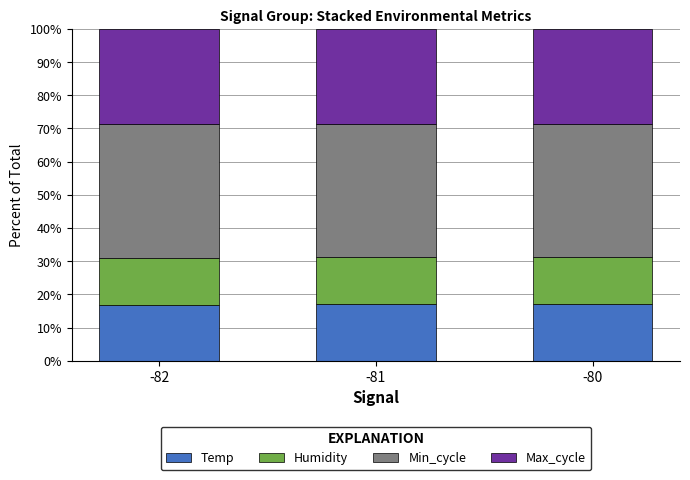

The Temp series shows 24.2 at -81. True or false?

False